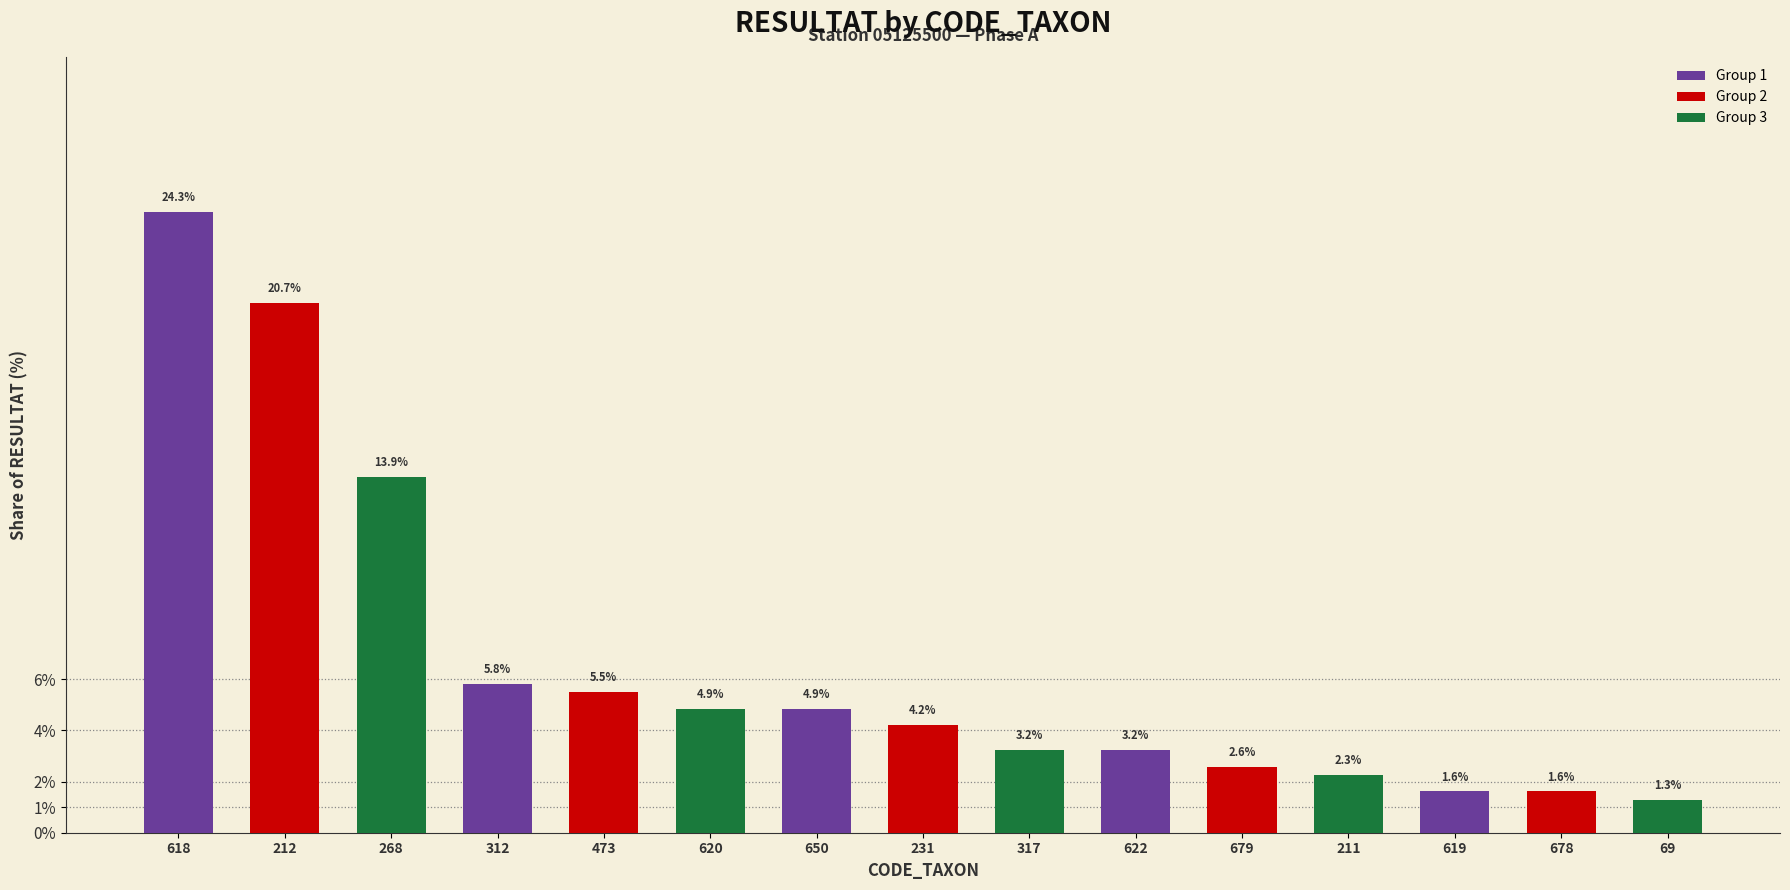

Which label corresponds to the smallest value in the chart?

69